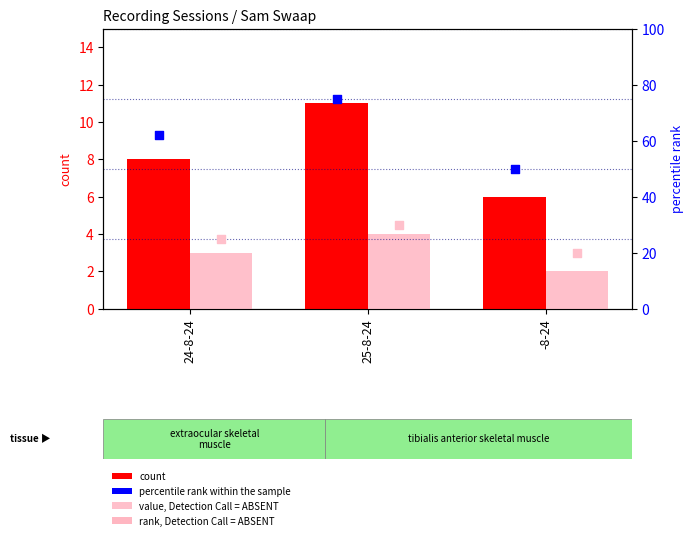

Which series has the largest total across all categories?

percentile rank within the sample